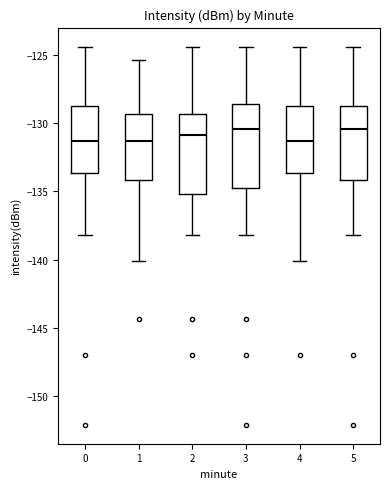

Where does the median line of the box at x = 2 sit on the y-axis? The values are not printed on the chart, so give them approximately, as read against the axis.

-131.0